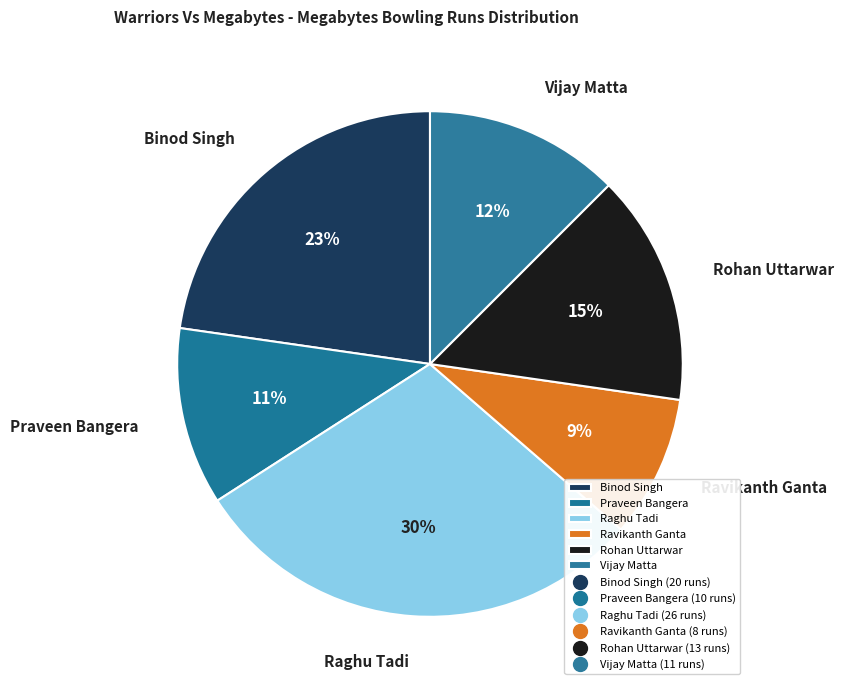

To the nearest percent, what is the difference between the Rohan Uttarwar and Binod Singh slice percentages?

8%